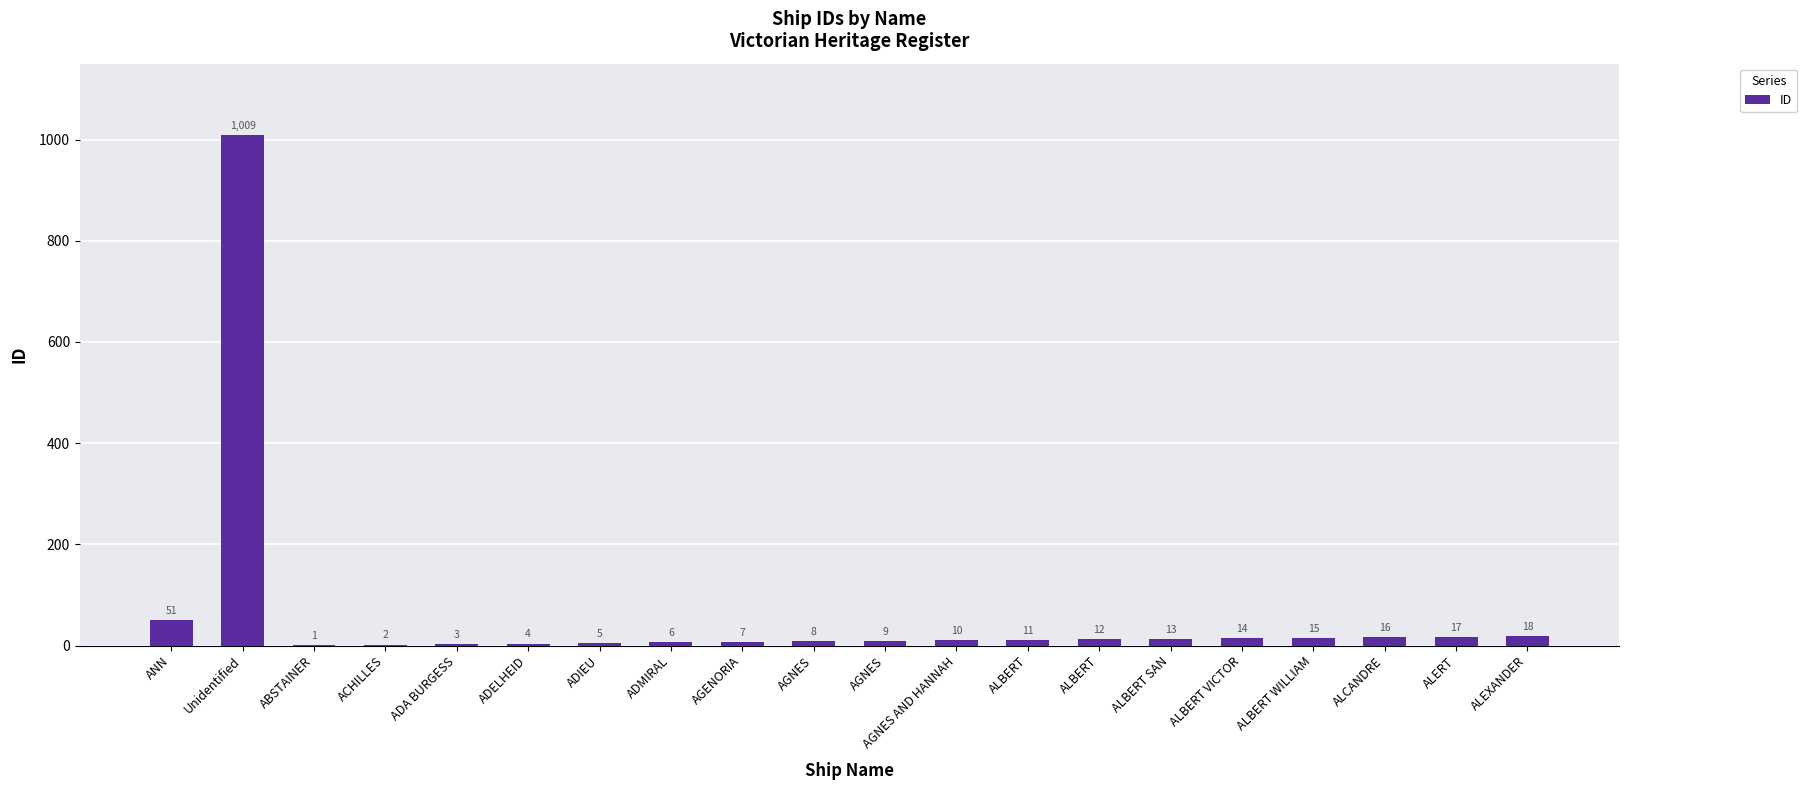

What is the change in value from ACHILLES to ADIEU?

+3